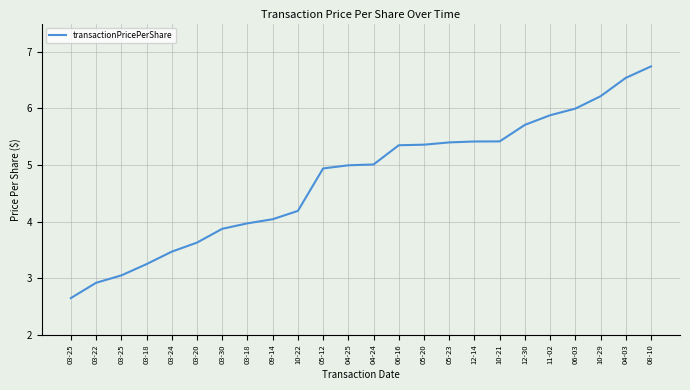

Does the chart have visible grid lines?

Yes